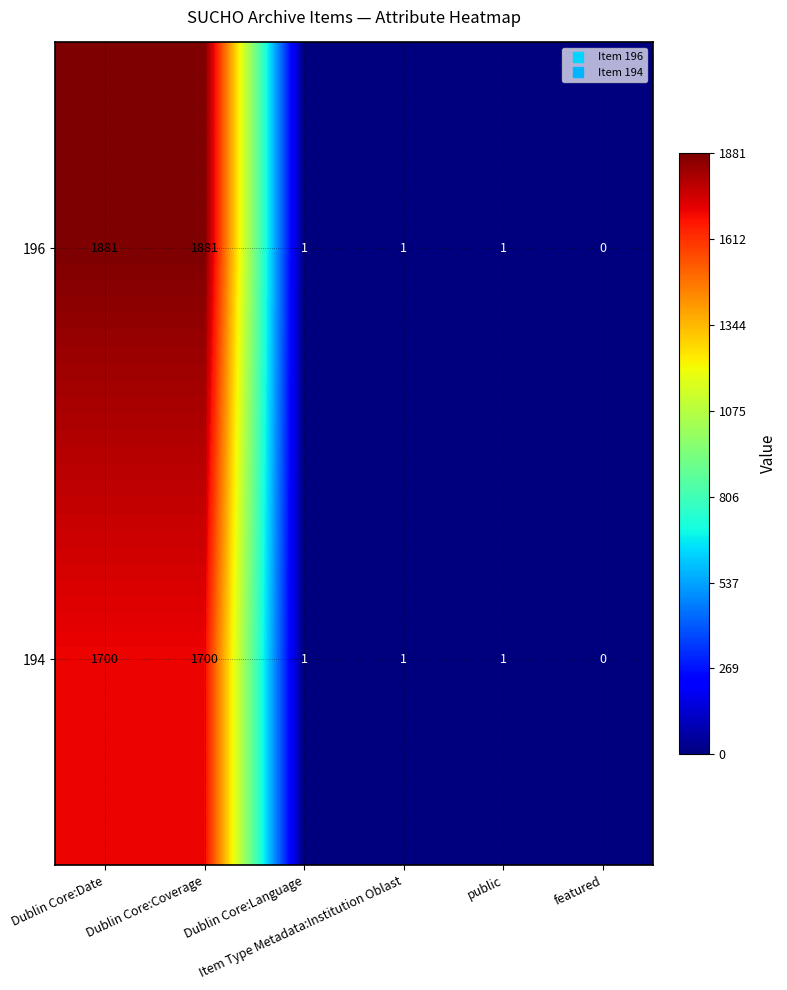

Which series has the widest spread of values?

196